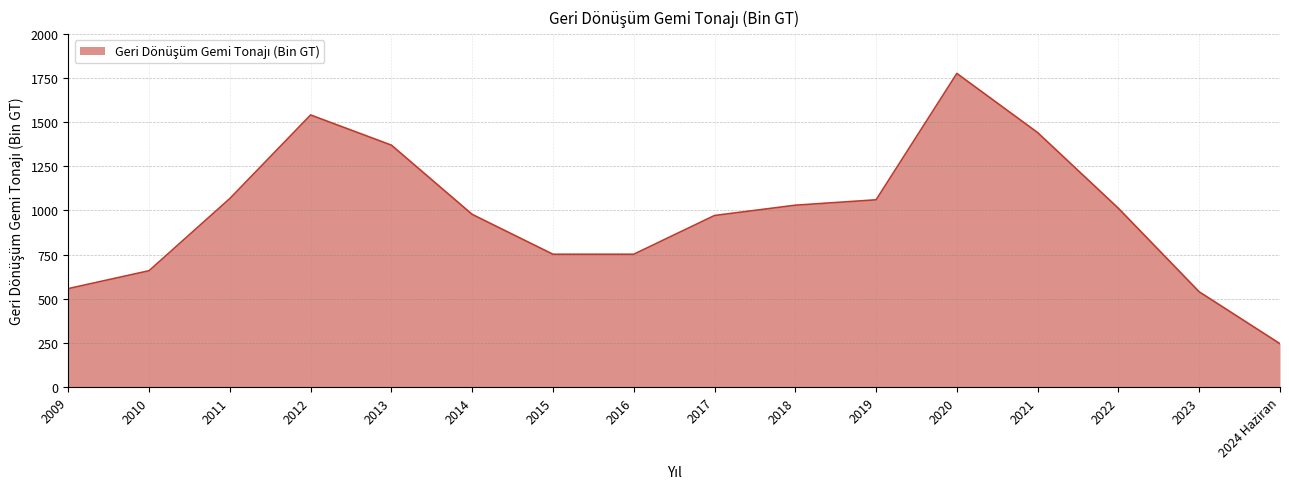

What position from the left is 2010?

2